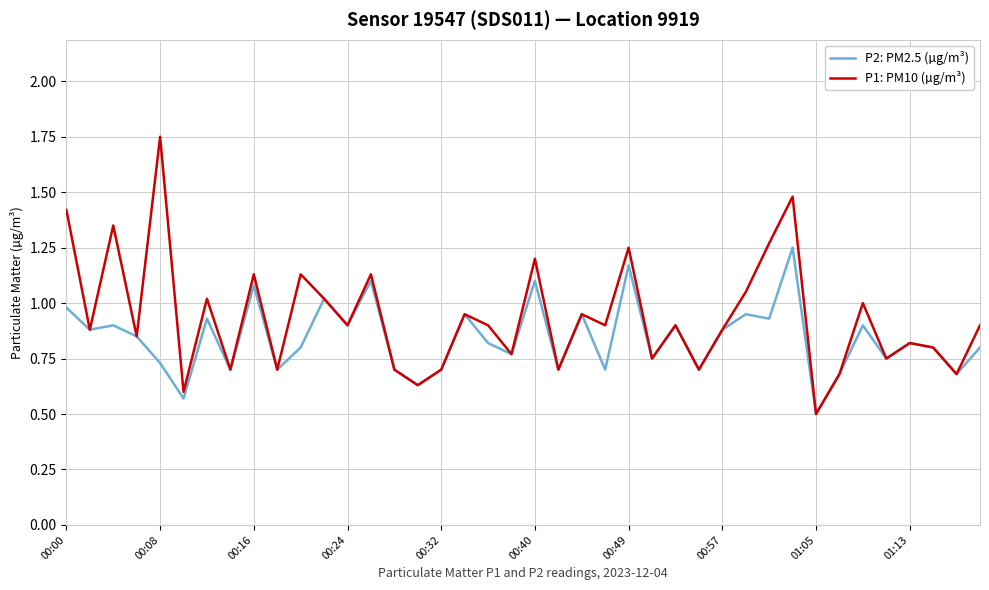

Rank the series by their maximum value, from highest to lowest.

P1: PM10 (µg/m³), P2: PM2.5 (µg/m³)